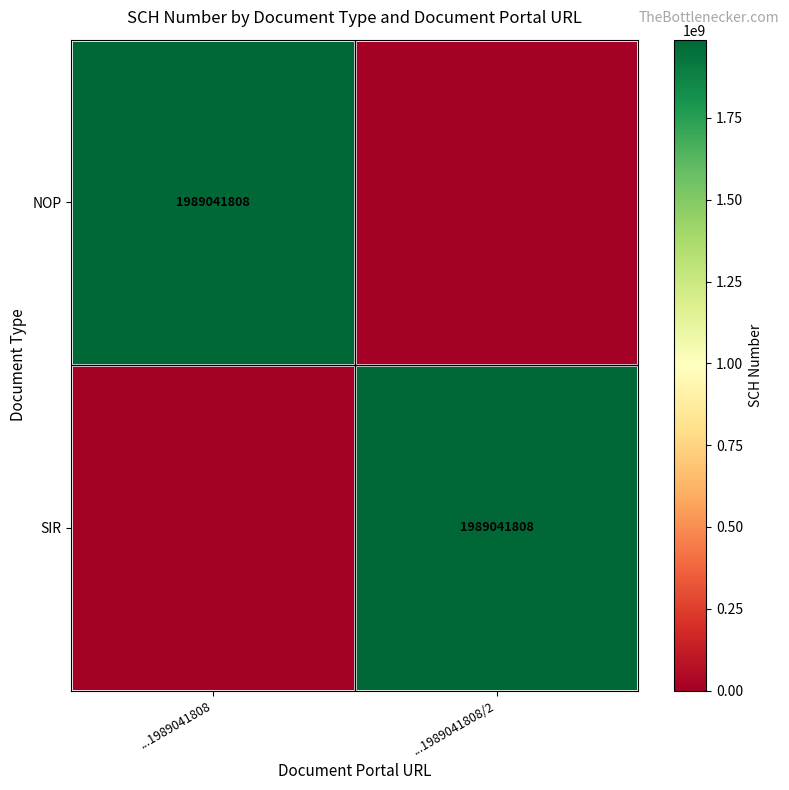

The SIR series shows 1989041808 at ...1989041808/2. True or false?

True